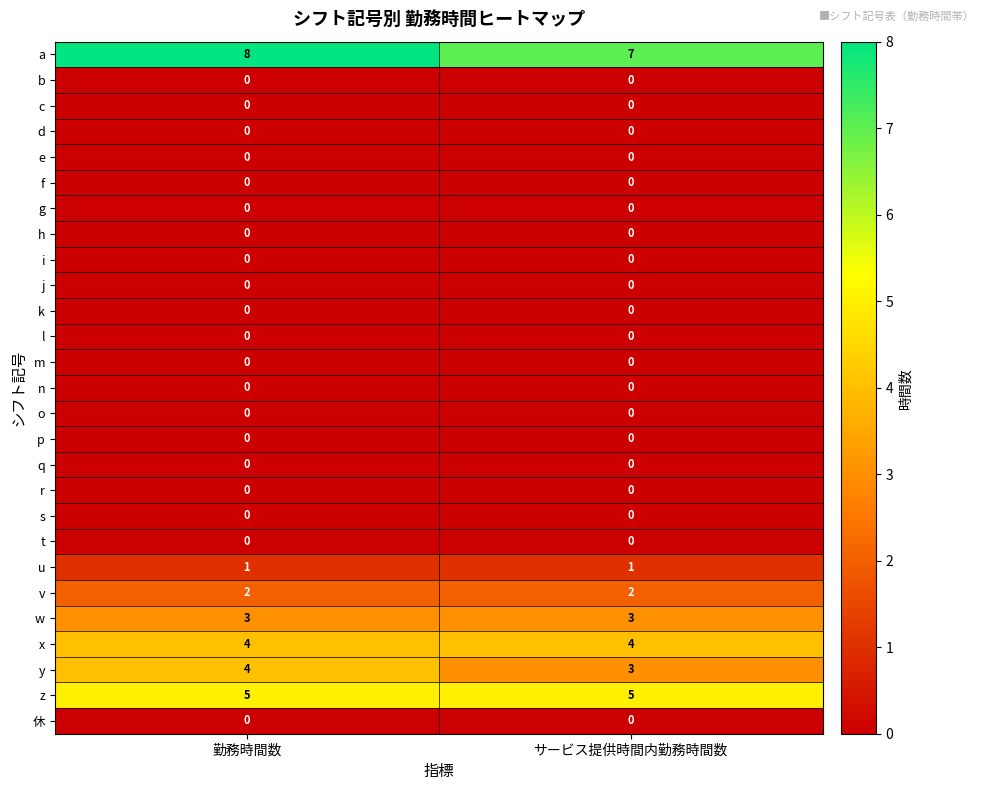

What is the sum of the z values at 勤務時間数 and サービス提供時間内勤務時間数?

10